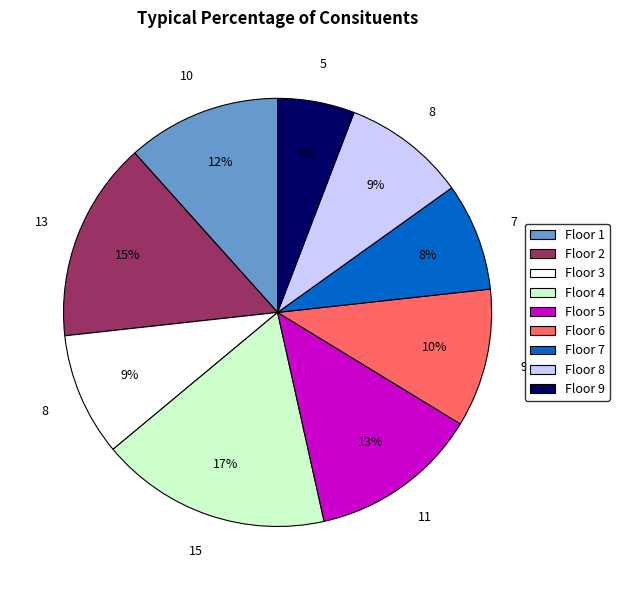

To the nearest percent, what is the combined percentage of Floor 1 and Floor 3?

21%